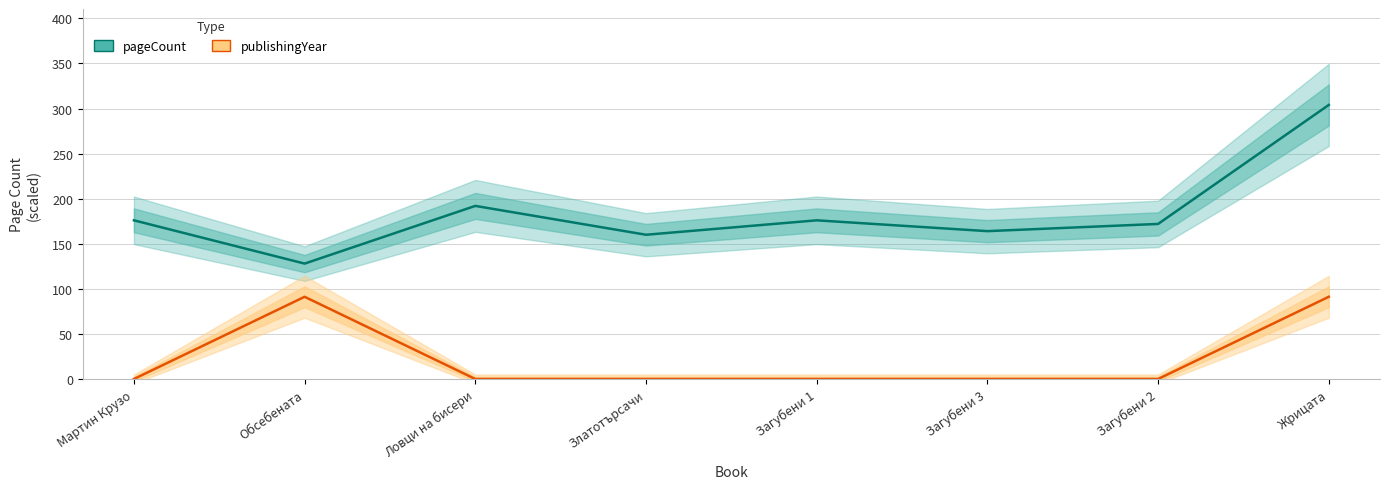

Rank the series by their maximum value, from highest to lowest.

pageCount, publishingYear